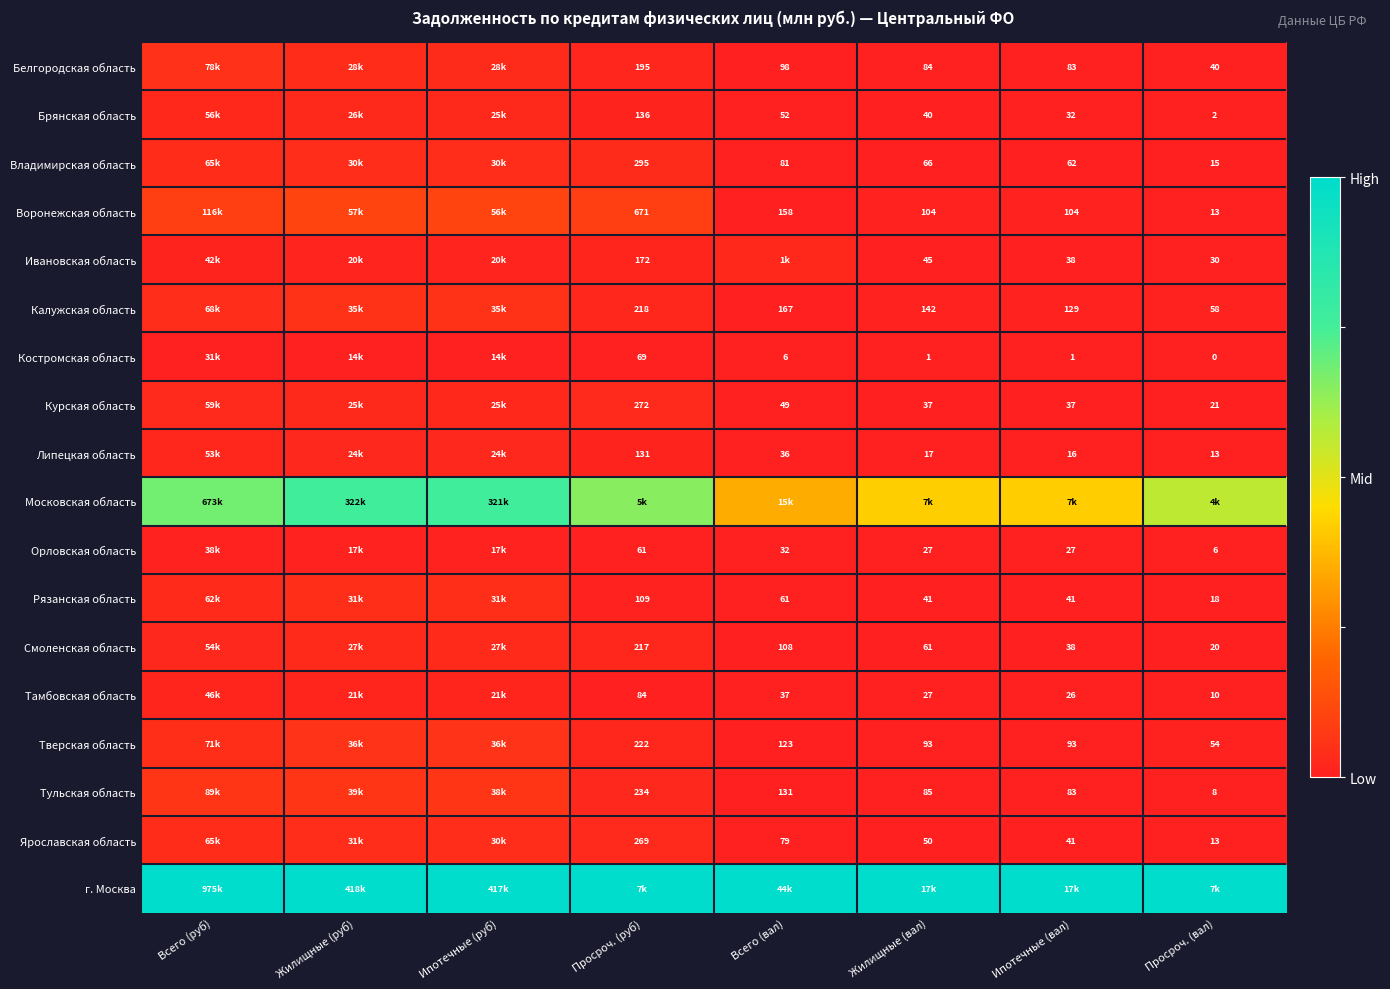

The value of Ивановская область at Всего (руб) is 0.0. True or false?

False